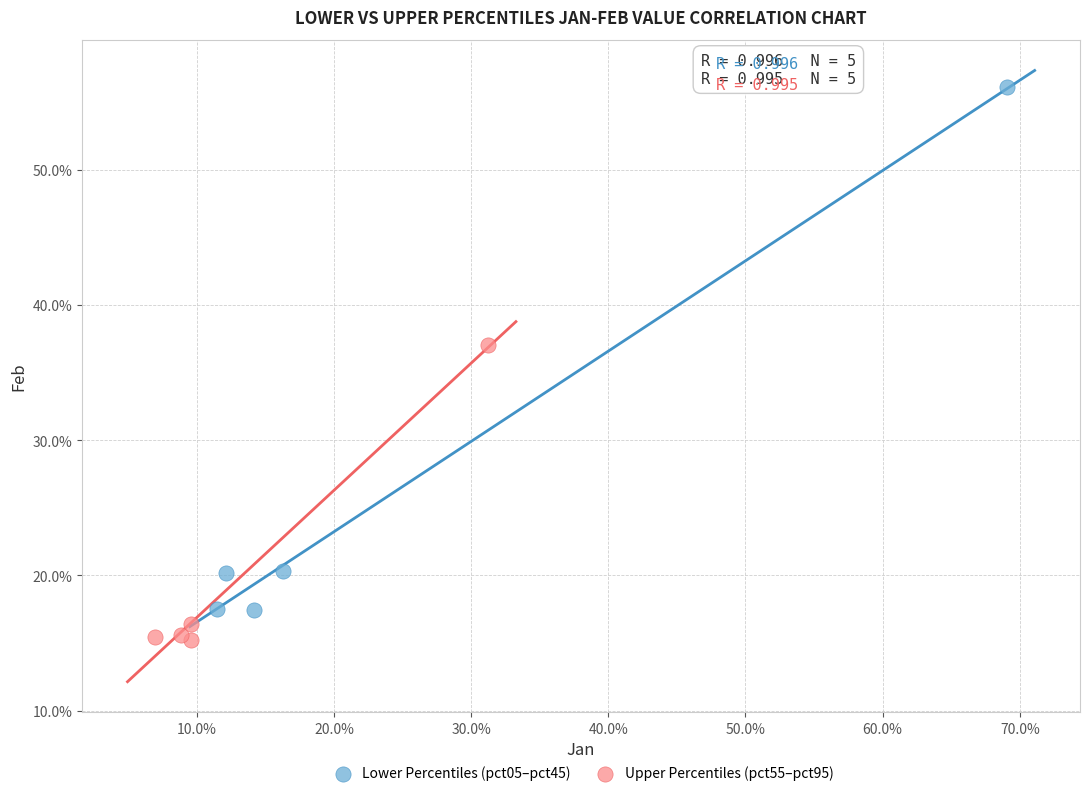

Which series has the largest Y range (max minus min)?

Lower Percentiles (pct05–pct45)